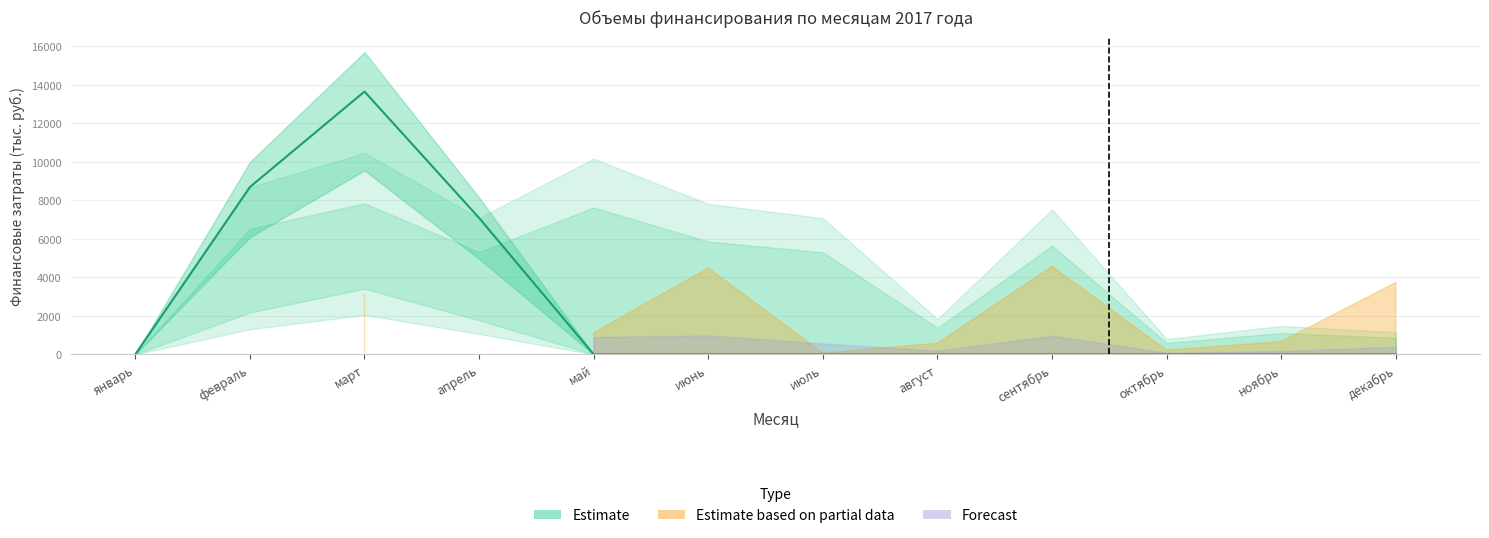

Reading left to right, list all the values displayed in this chart.

утвержденный план: 0.0	8696.0	13660.0	7086.0	11305.5	12304.5	7151.5	2416.5	12107.5	1017.5	2151.1	4888.9
факт: 0.0	8693.8	13656.0	7089.5	0.0	0.0	0.0	0.0	0.0	0.0	0.0	0.0
бюджет округа план: 0.0	8696.0	10467.0	7086.0	10175.5	7819.5	7076.5	1836.5	7530.5	797.5	1481.0	1152.6
бюджет района план: 0.0	0.0	3193.0	0.0	1130.0	4485.0	75.0	580.0	4577.0	220.0	670.0	3736.2